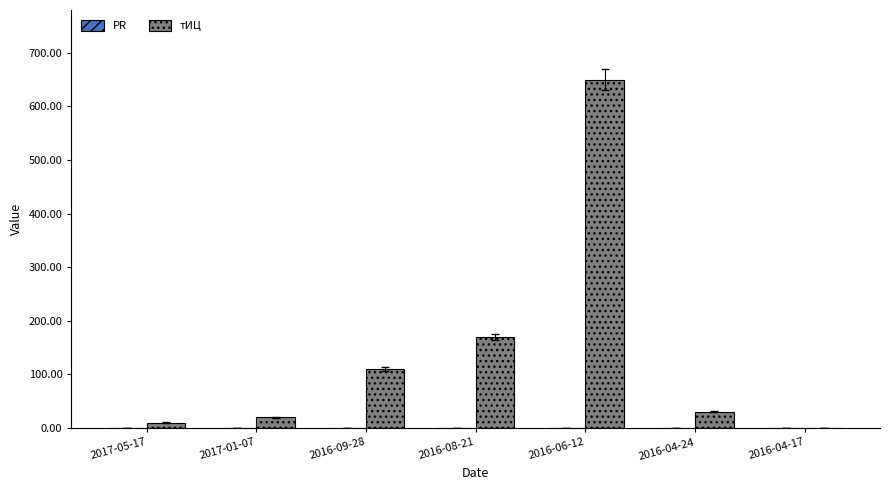

Where is the data nearest to the value 325?

2016-08-21